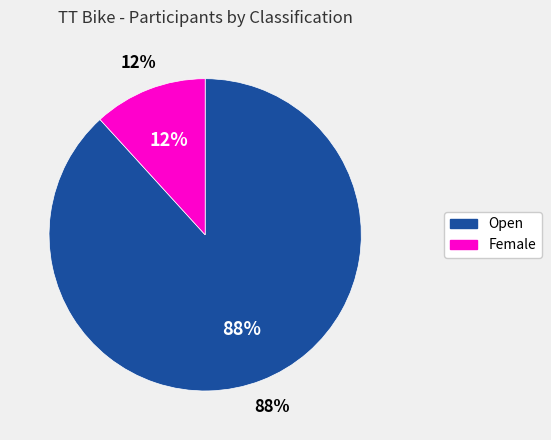

True or false: Female accounts for 12% of the total.

True